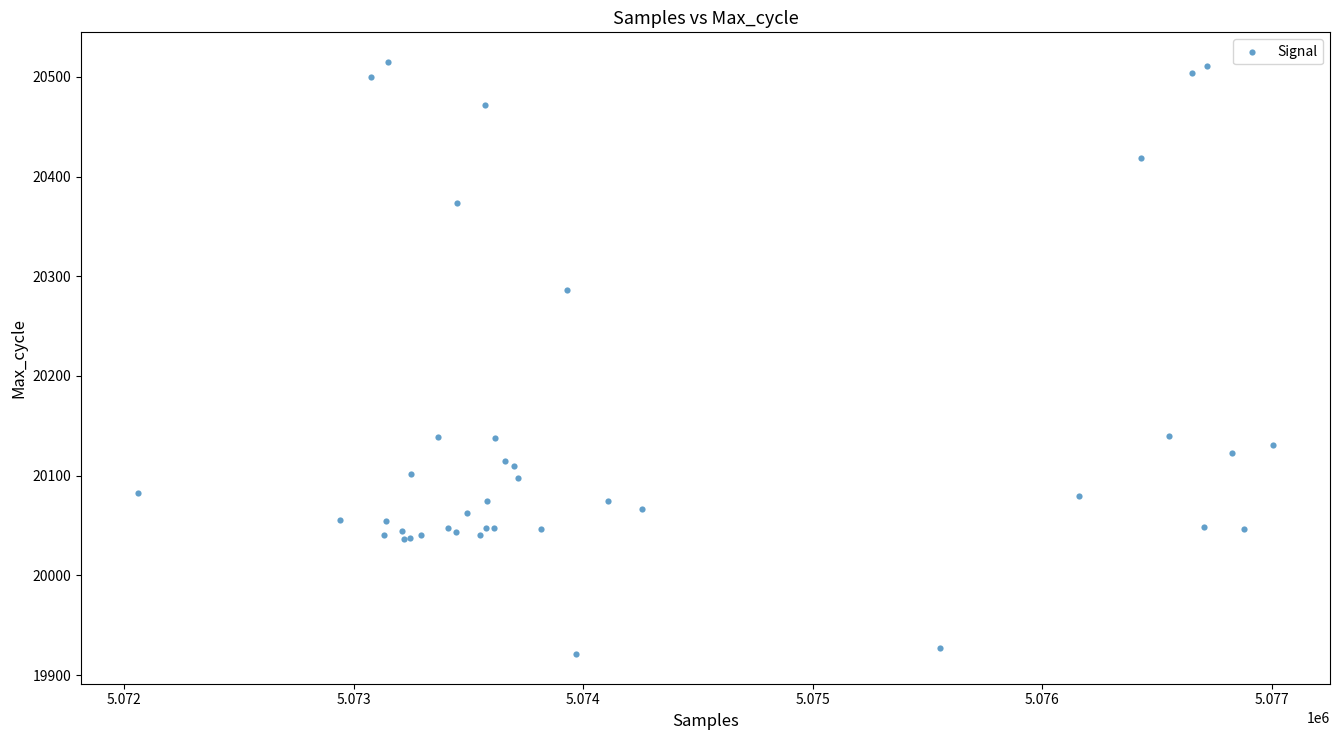

What Y value in the scatter plot is closest to 20218?

20286